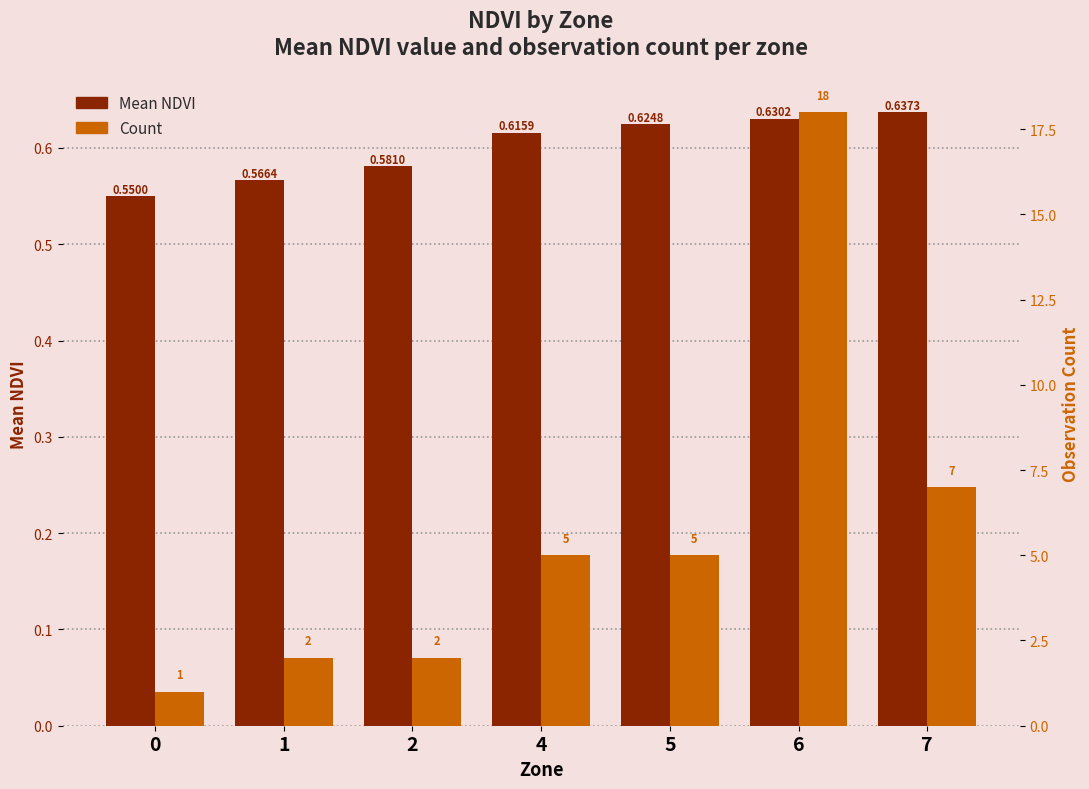

How many groups of bars are there?

7